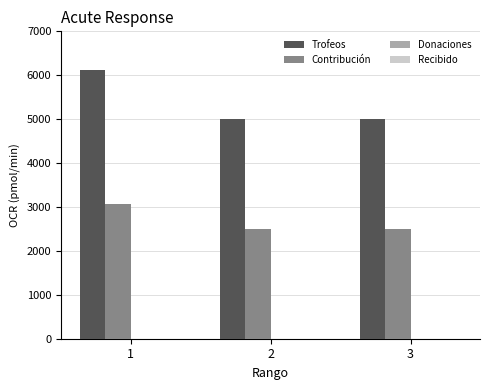

Count the number of data series in this chart.

2